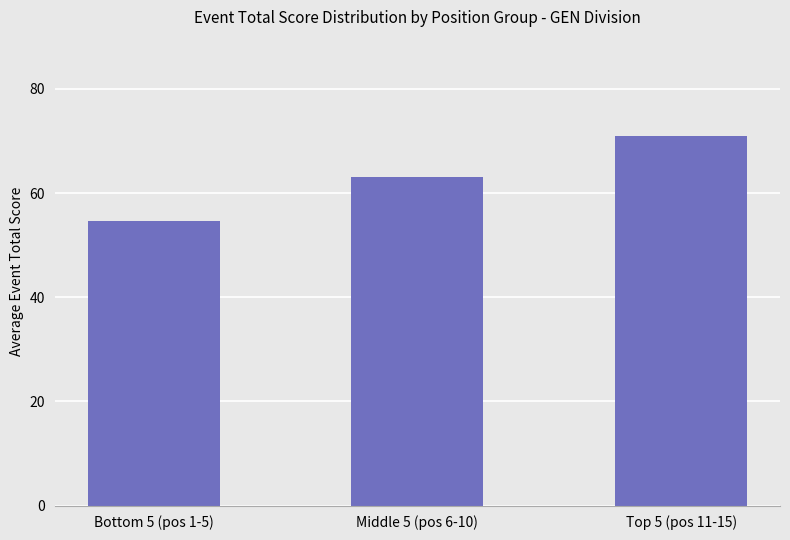

At which category does the chart reach its peak across all series?

Top 5 (pos 11-15)